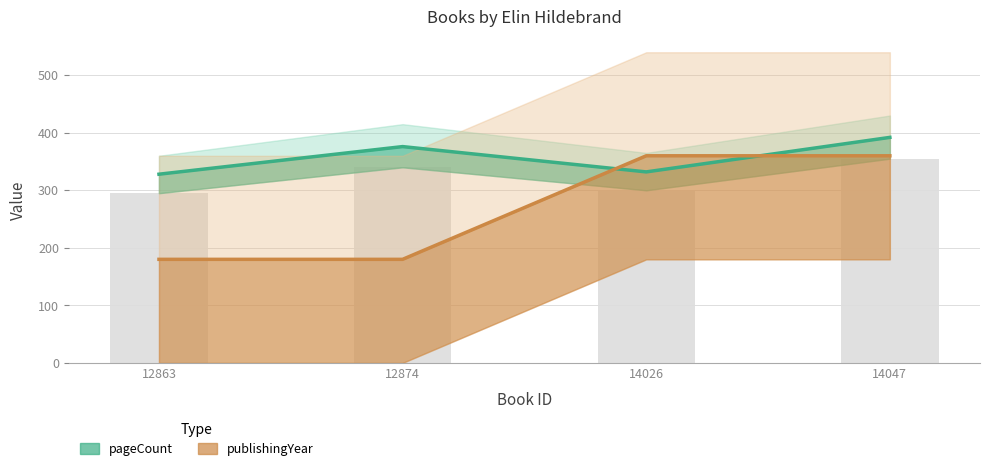

Reading right to left, transcribe all the data shown in this chart.

pageCount: 14047=392	14026=332	12874=376	12863=328
publishingYear: 14047=360	14026=360	12874=180	12863=180